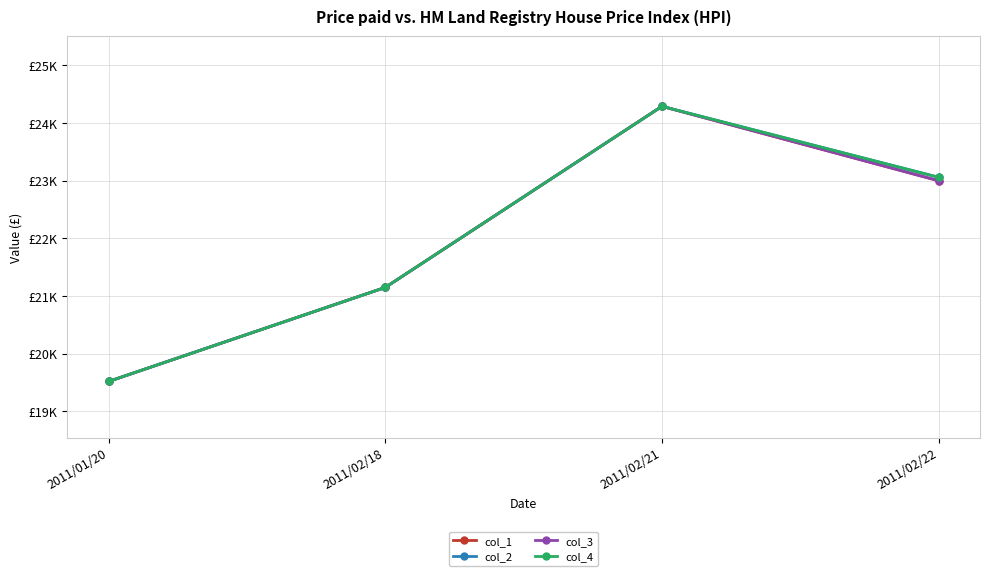

Is this an area chart (filled region under the line)?

No